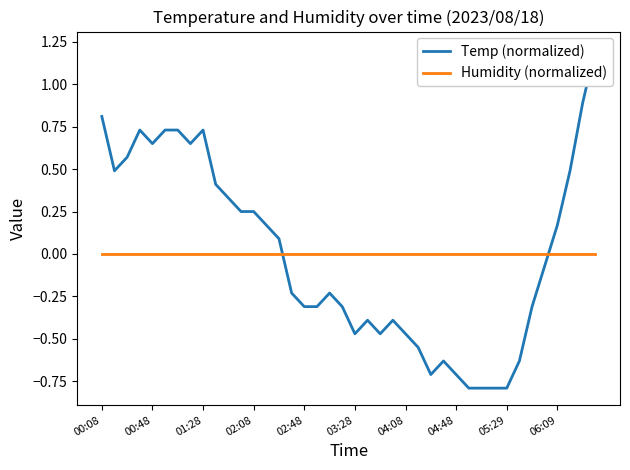

At which category does the chart reach its minimum across all series?

29